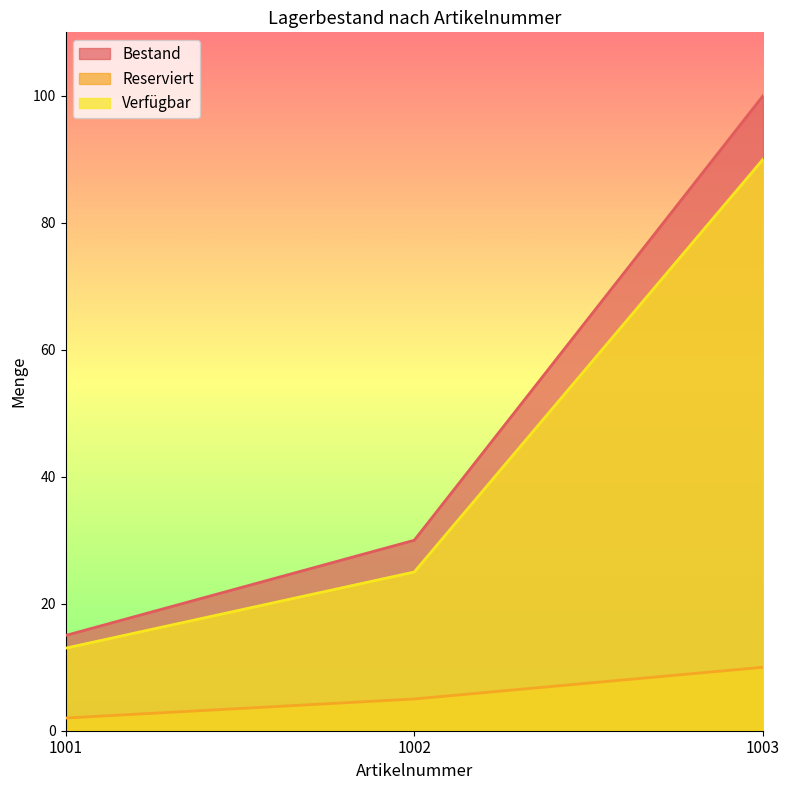

Does the chart display data point markers on the line(s)?

No